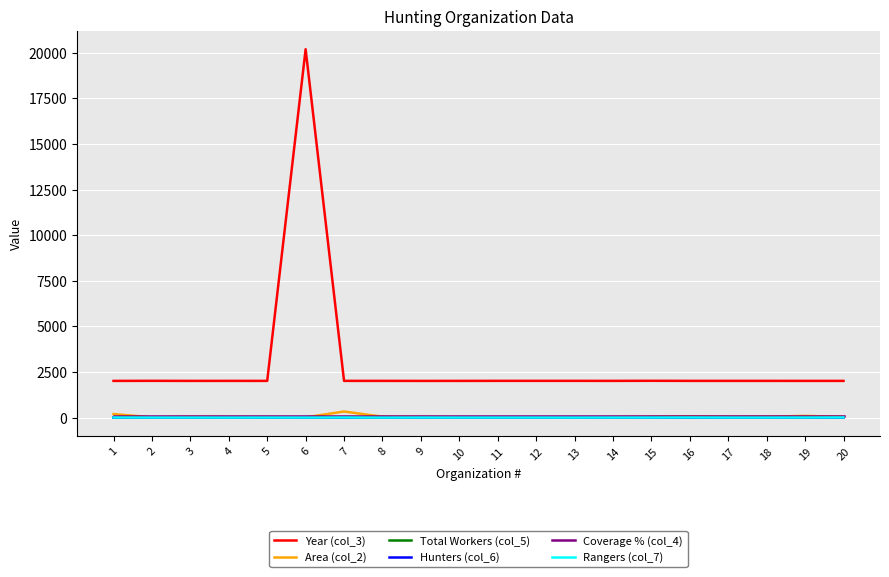

Does the chart have visible grid lines?

Yes